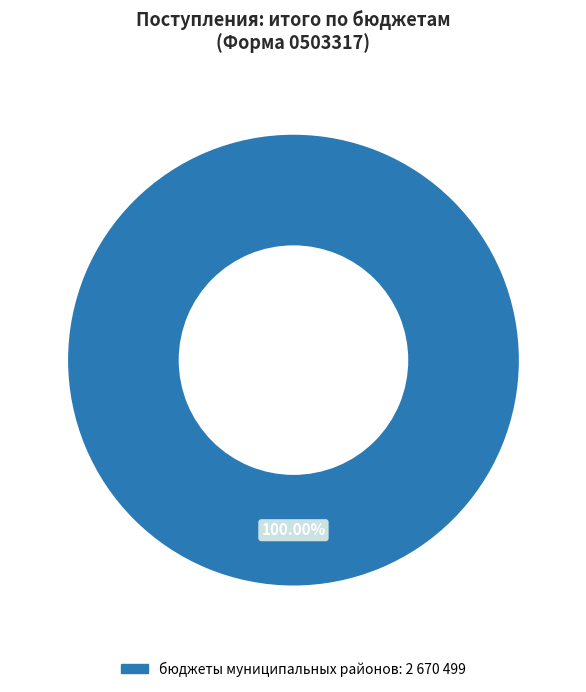

Is there any slice that represents more than half of the pie?

Yes